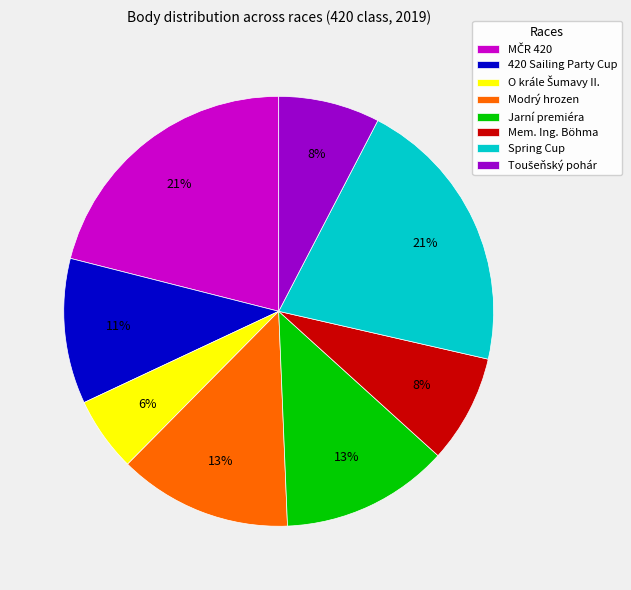

What percentage is the Jarní premiéra slice, to the nearest percent?

13%